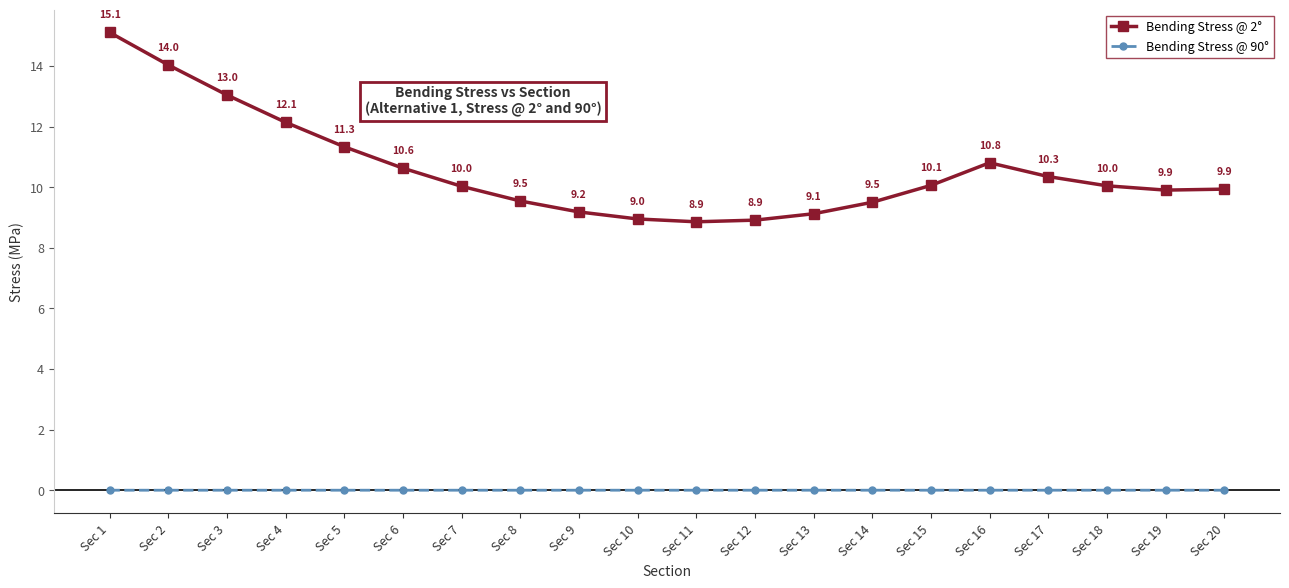

Rank the series at Sec 17 from lowest to highest value.

Bending Stress @ 90°, Bending Stress @ 2°